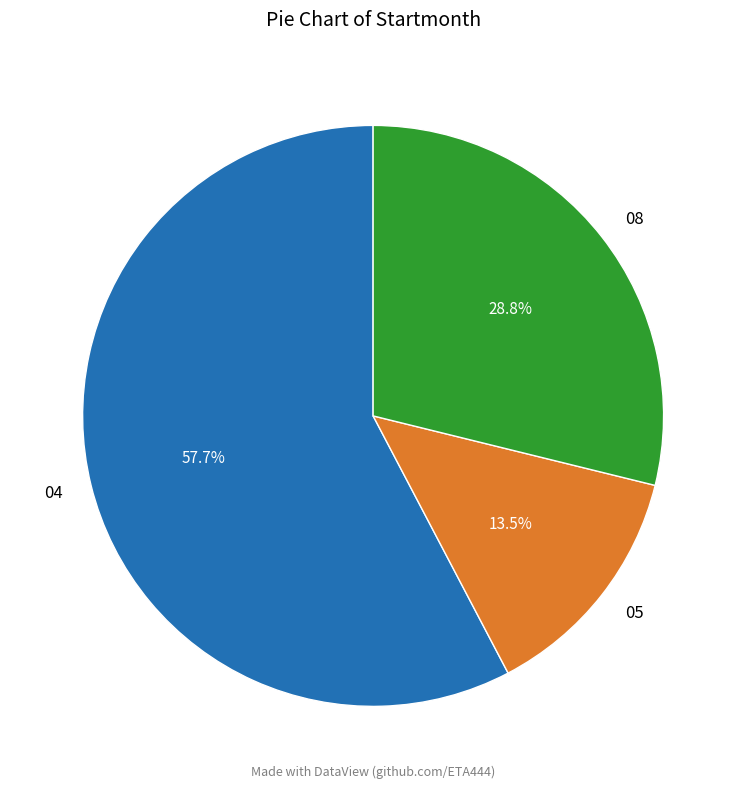

Does 04 account for over 50% of the chart?

Yes